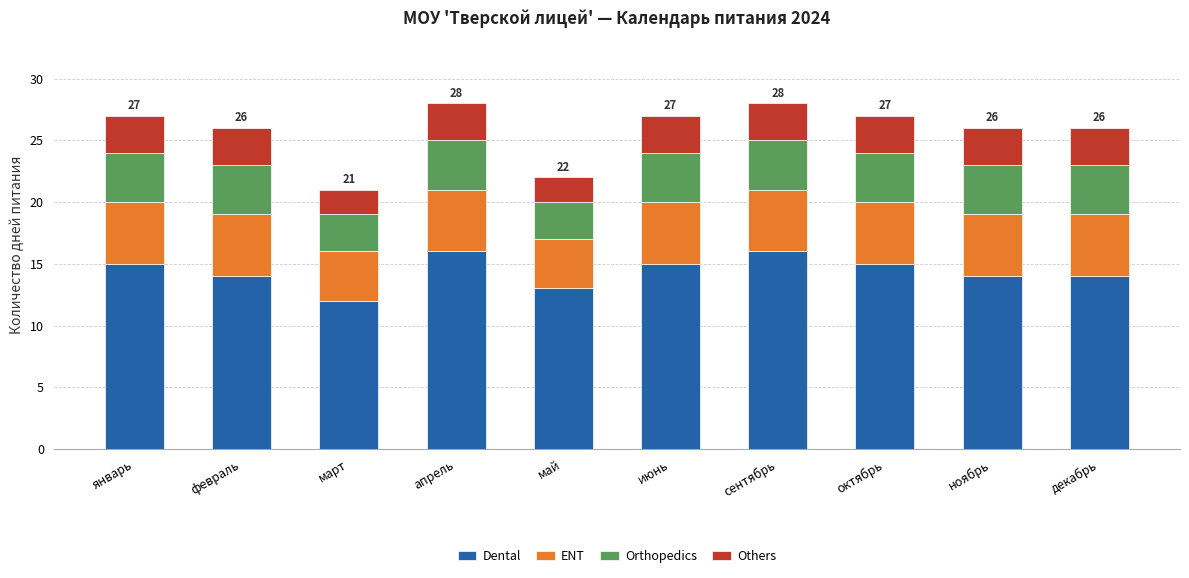

What is the lowest value of the Dental series?

12